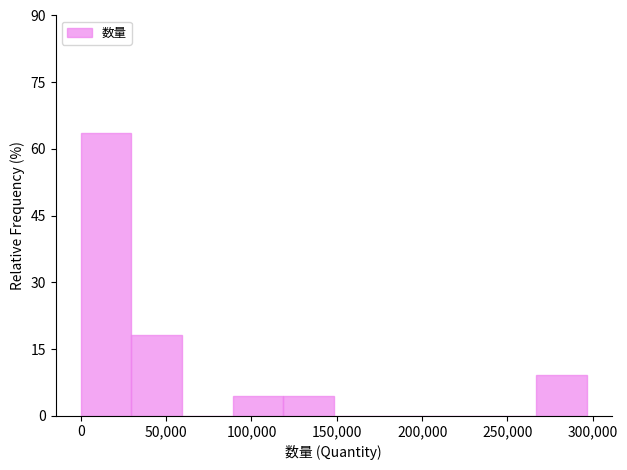

Reading left to right, list every bar in this chart as the range it spans on the x-axis followed by its height. Neither the bar edges nor the heights are printed on the chart, so give them approximately, as read against the axes.

0 to 30000: 64
30000 to 60000: 18
60000 to 90000: 0
90000 to 120000: 4
120000 to 150000: 4
150000 to 180000: 0
180000 to 210000: 0
210000 to 235000: 0
235000 to 265000: 0
265000 to 295000: 10